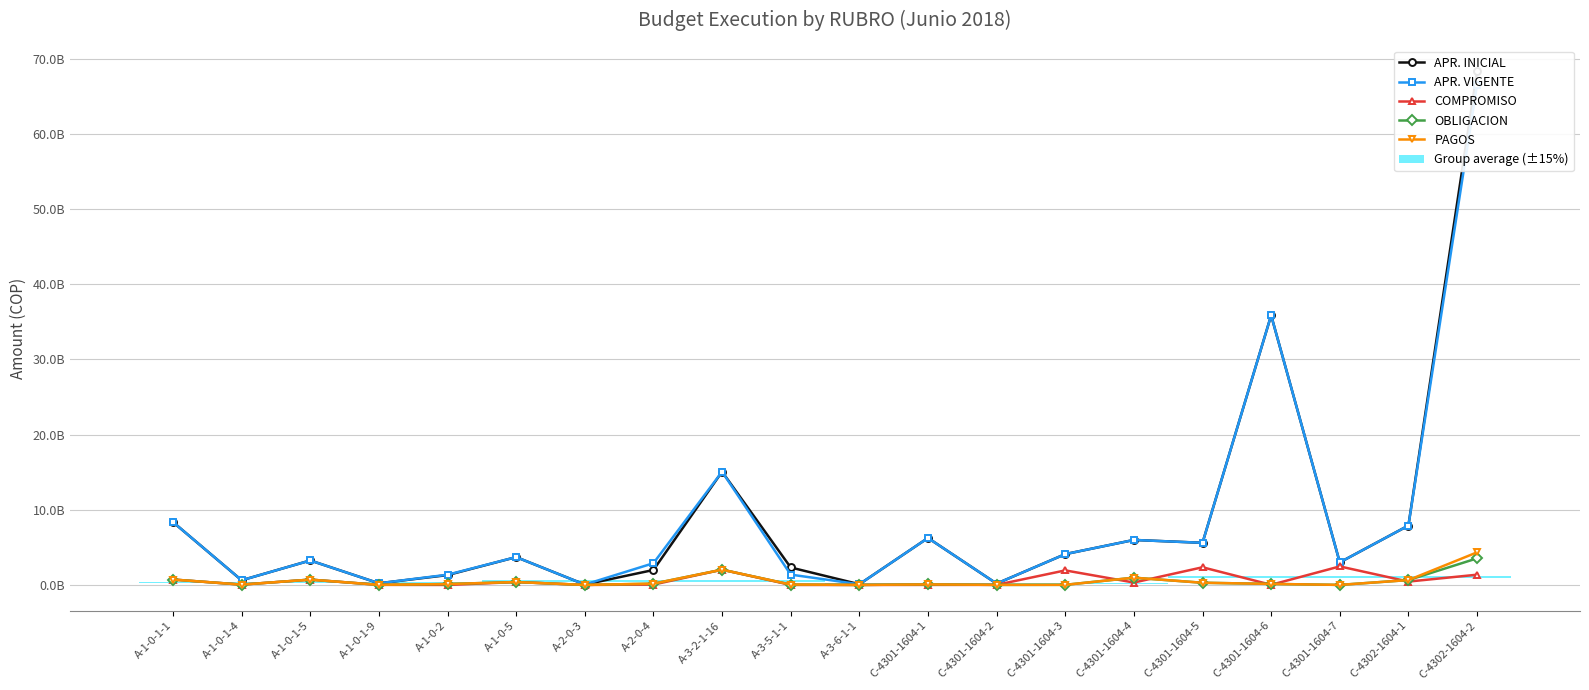

Which category has the highest value in the OBLIGACION series?

C-4302-1604-2